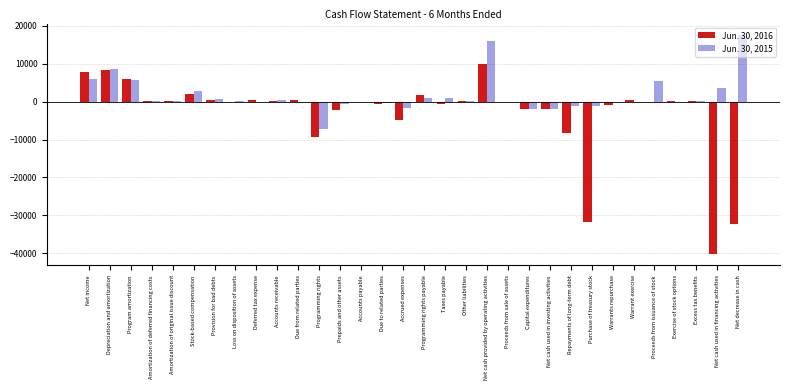

The value of Jun. 30, 2016 at Purchase of treasury stock is -50060. True or false?

False